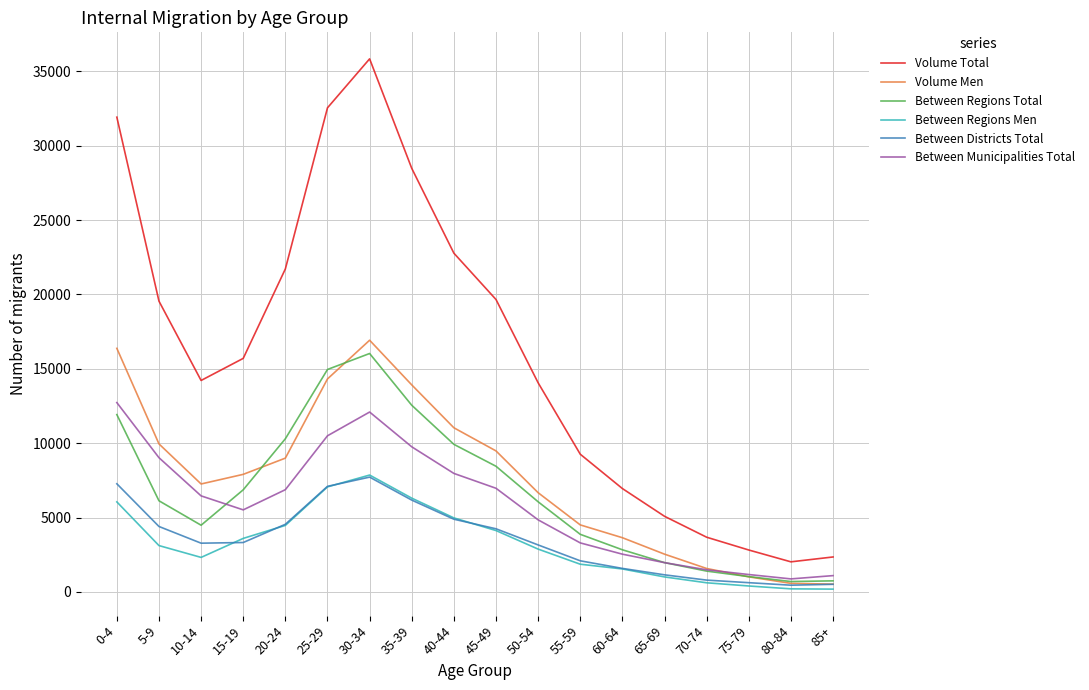

Which series has the largest total across all categories?

Volume Total